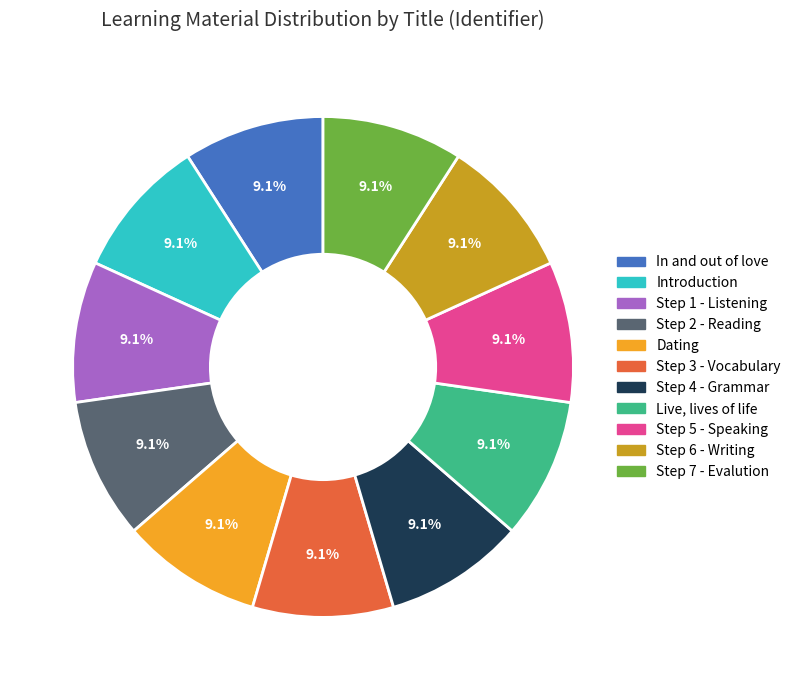

To the nearest percent, what is the combined percentage of In and out of love and Step 3 - Vocabulary?

18%